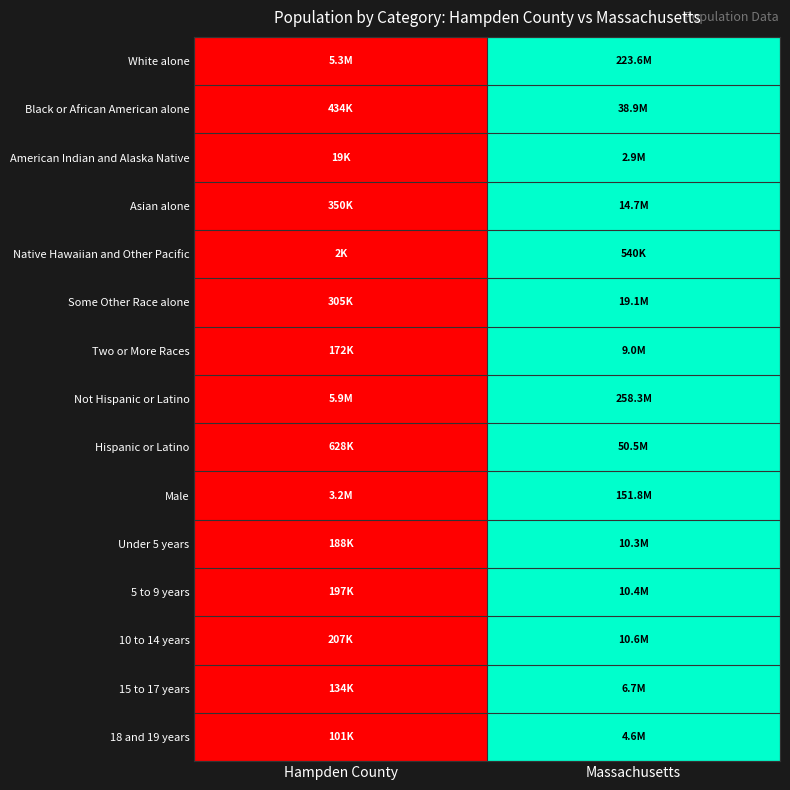

Which category has the highest value across all series?

Massachusetts